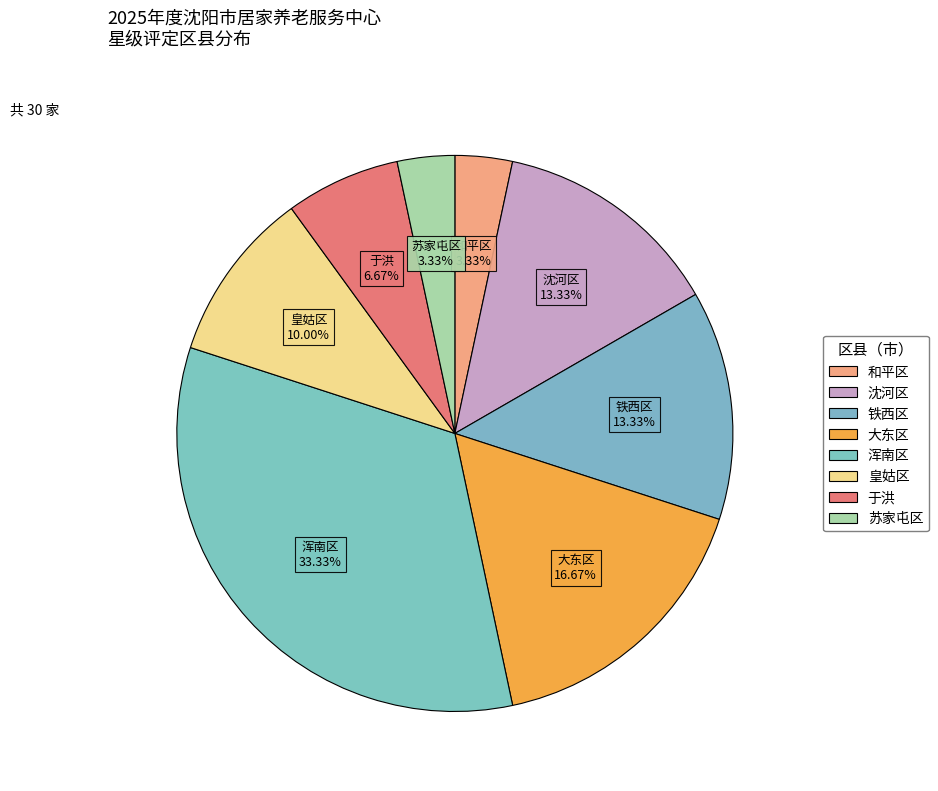

What is the total percentage of 皇姑区 and 铁西区?

23.3%